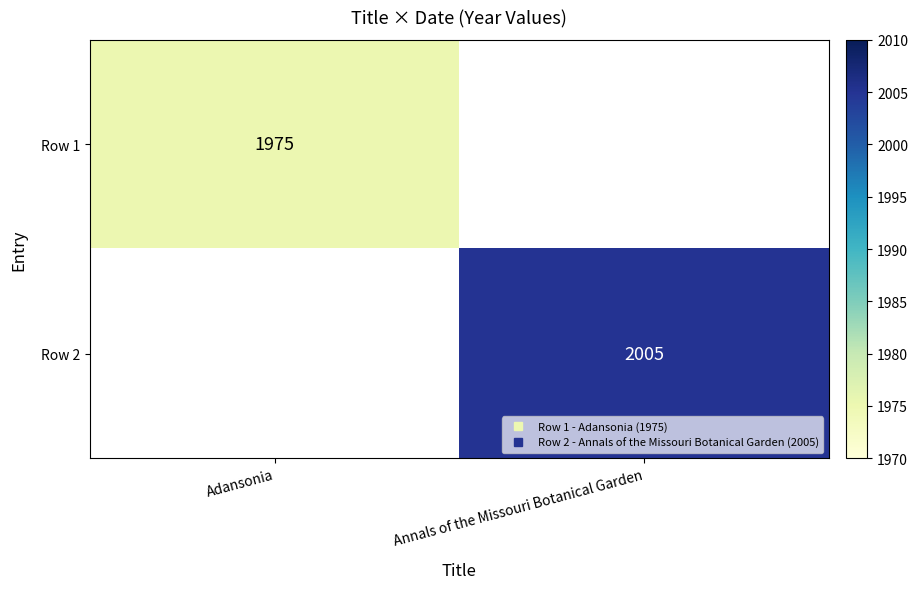

Which series has the largest range (max minus min)?

Row 1